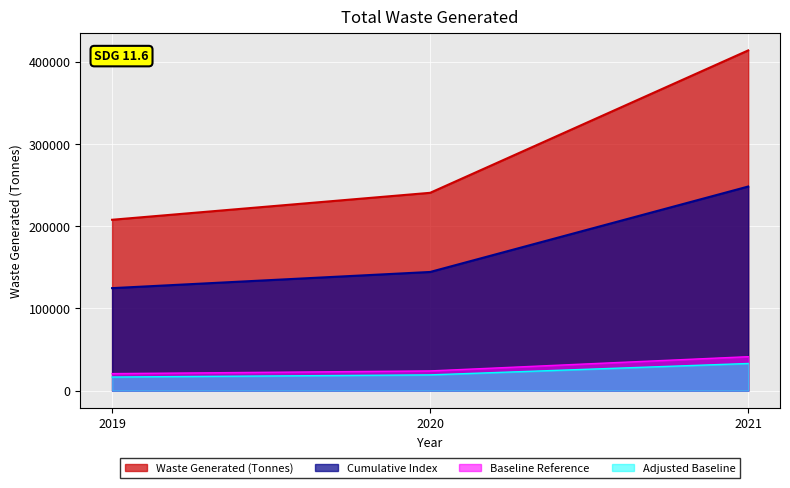

Where does the data first go above 24059?

2020